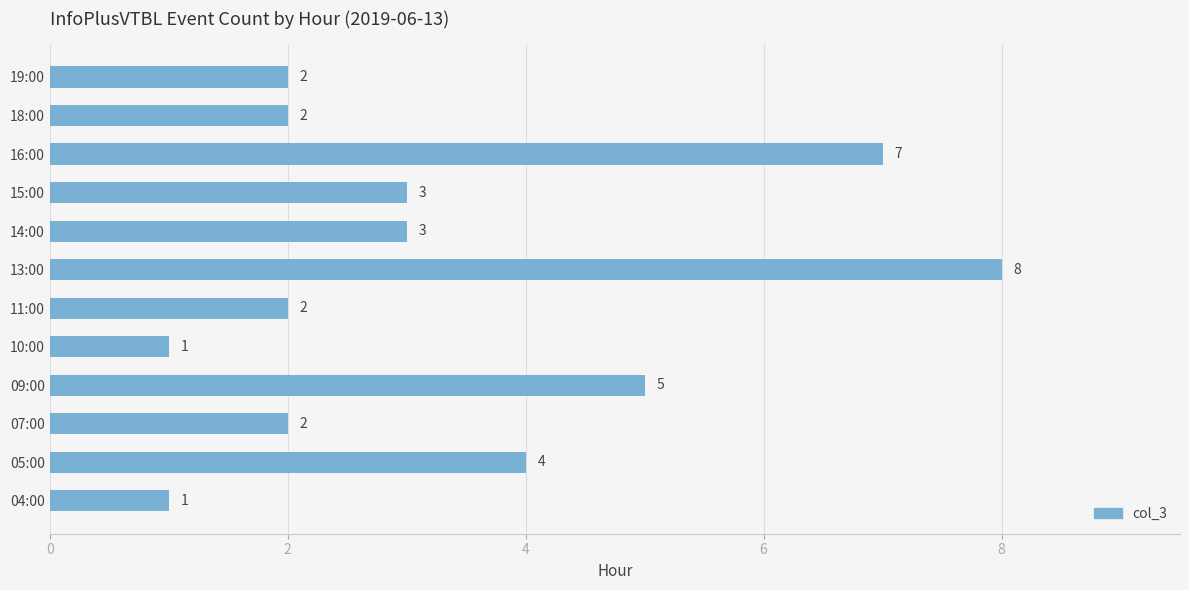

Reading bottom to top, transcribe all the data shown in this chart.

04:00=1	05:00=4	07:00=2	09:00=5	10:00=1	11:00=2	13:00=8	14:00=3	15:00=3	16:00=7	18:00=2	19:00=2